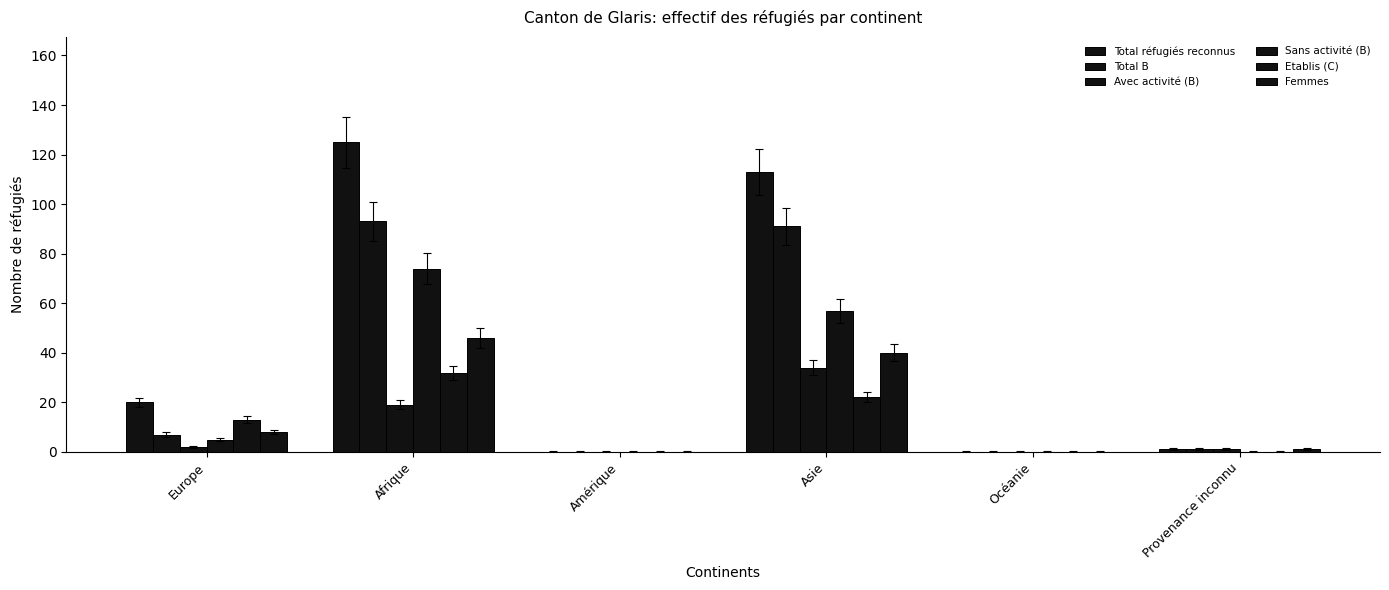

How many groups of bars are there?

6